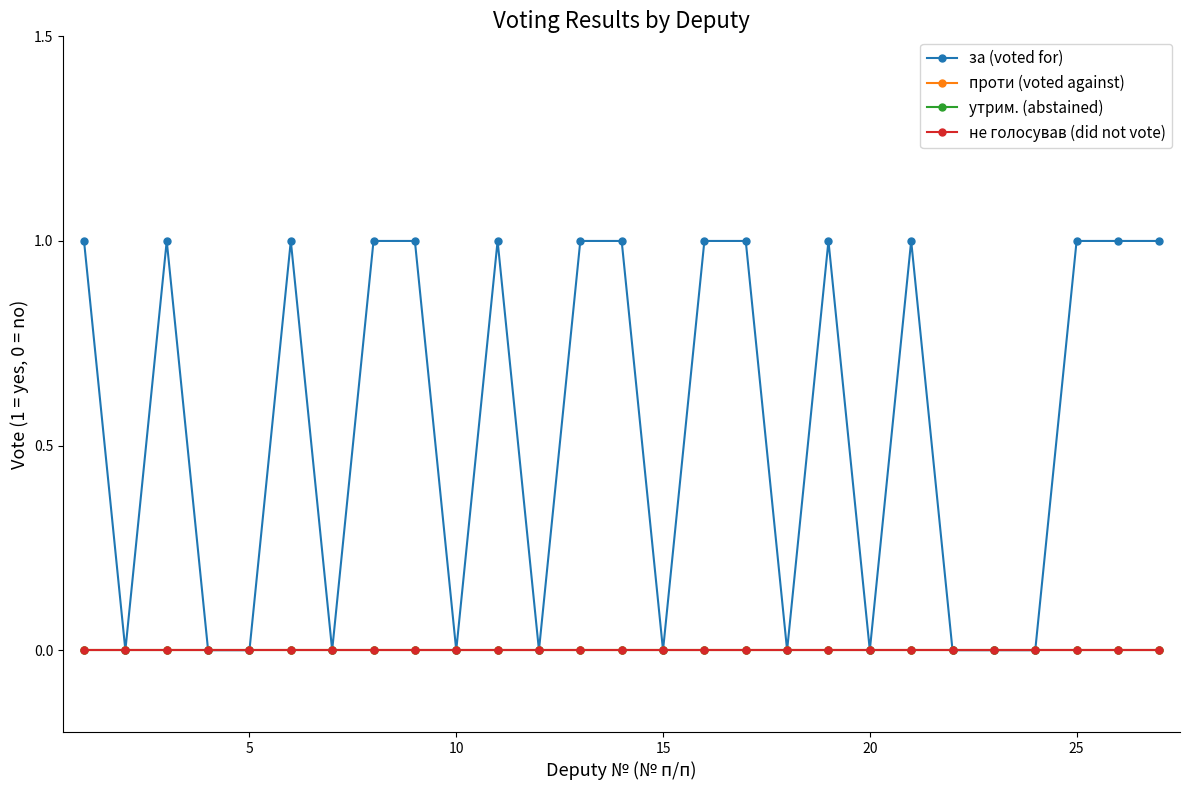

Reading left to right, transcribe all the data shown in this chart.

за (voted for): 1	0	1	0	0	1	0	1	1	0	1	0	1	1	0	1	1	0	1	0	1	0	0	0	1	1	1
проти (voted against): 0	0	0	0	0	0	0	0	0	0	0	0	0	0	0	0	0	0	0	0	0	0	0	0	0	0	0
утрим. (abstained): 0	0	0	0	0	0	0	0	0	0	0	0	0	0	0	0	0	0	0	0	0	0	0	0	0	0	0
не голосував (did not vote): 0	0	0	0	0	0	0	0	0	0	0	0	0	0	0	0	0	0	0	0	0	0	0	0	0	0	0